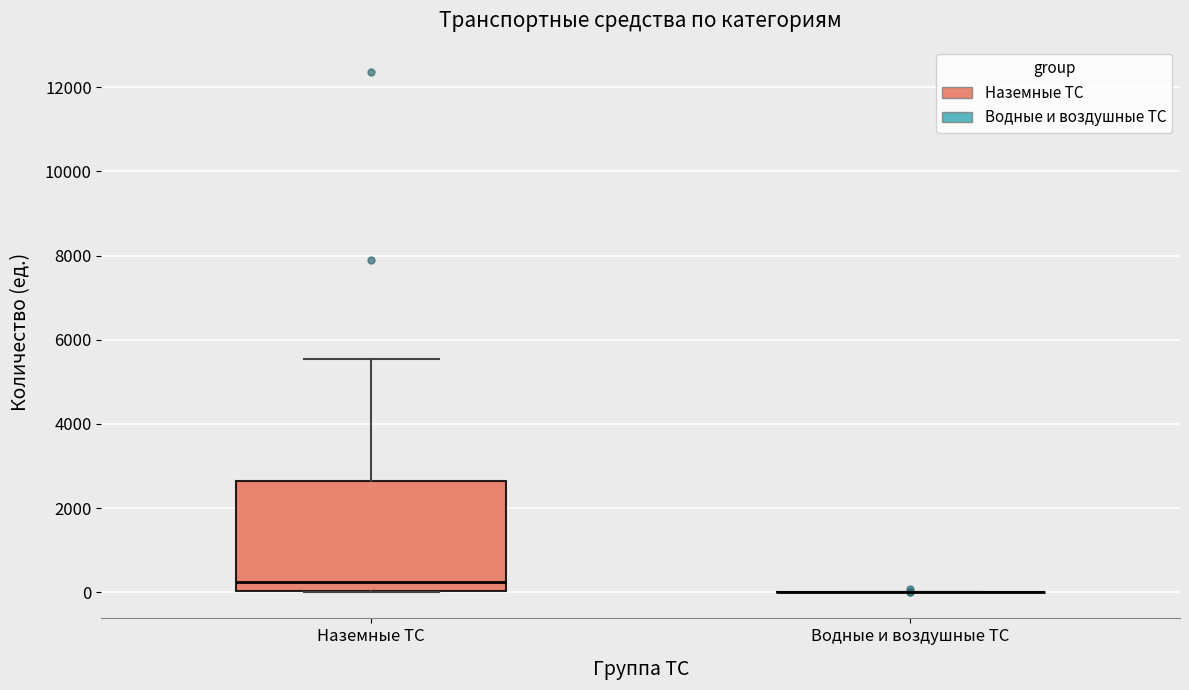

Which box is the tallest, from its lower edge to its upper edge?

Наземные ТС